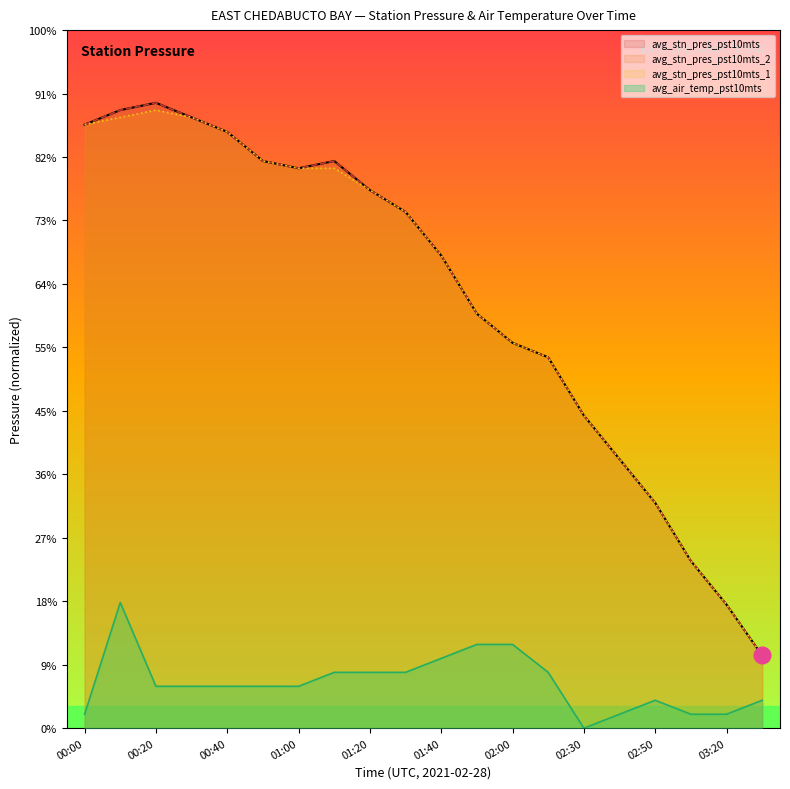

Is the value of avg_stn_pres_pst10mts_1 at 01:20 greater than the value of avg_stn_pres_pst10mts at 00:30?

No